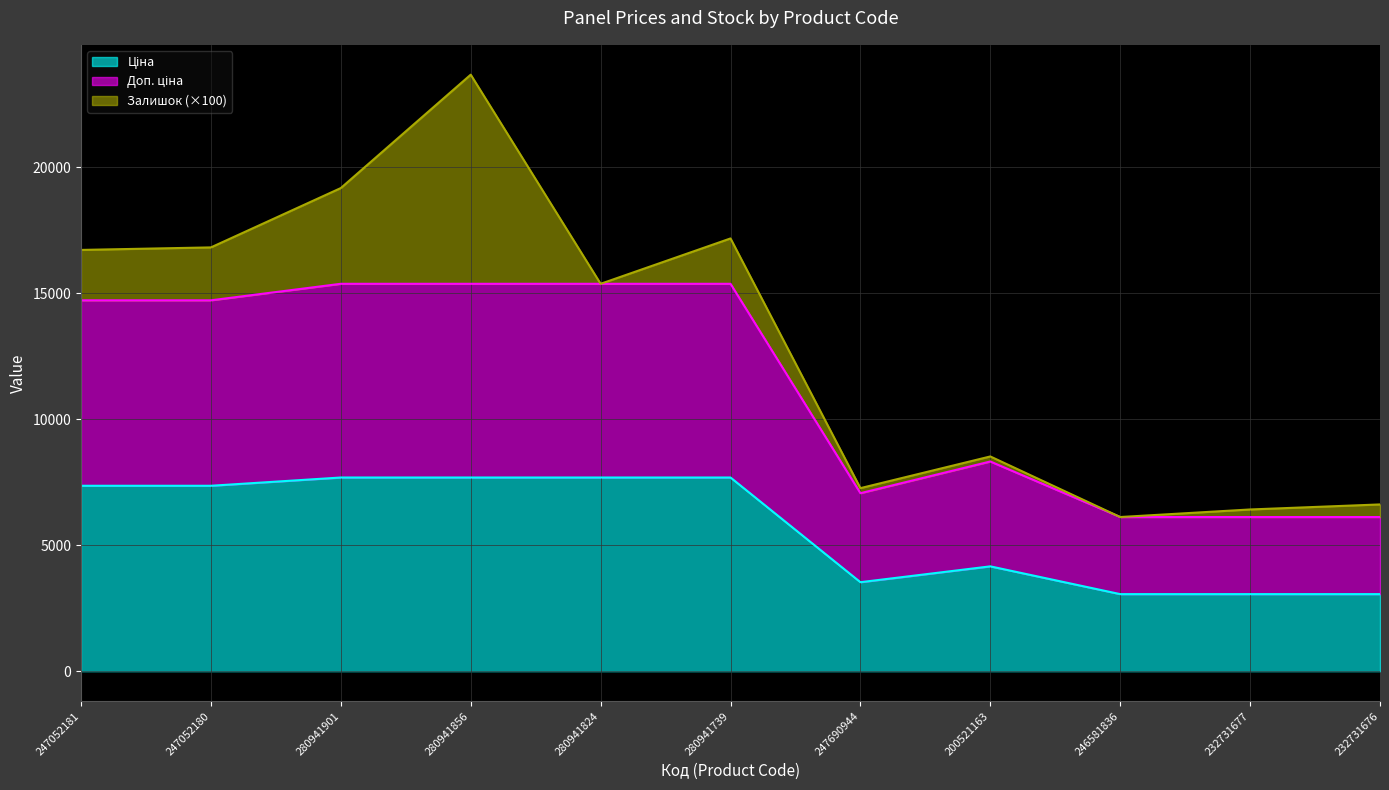

What is the label of the 4th point from the right?

200521163